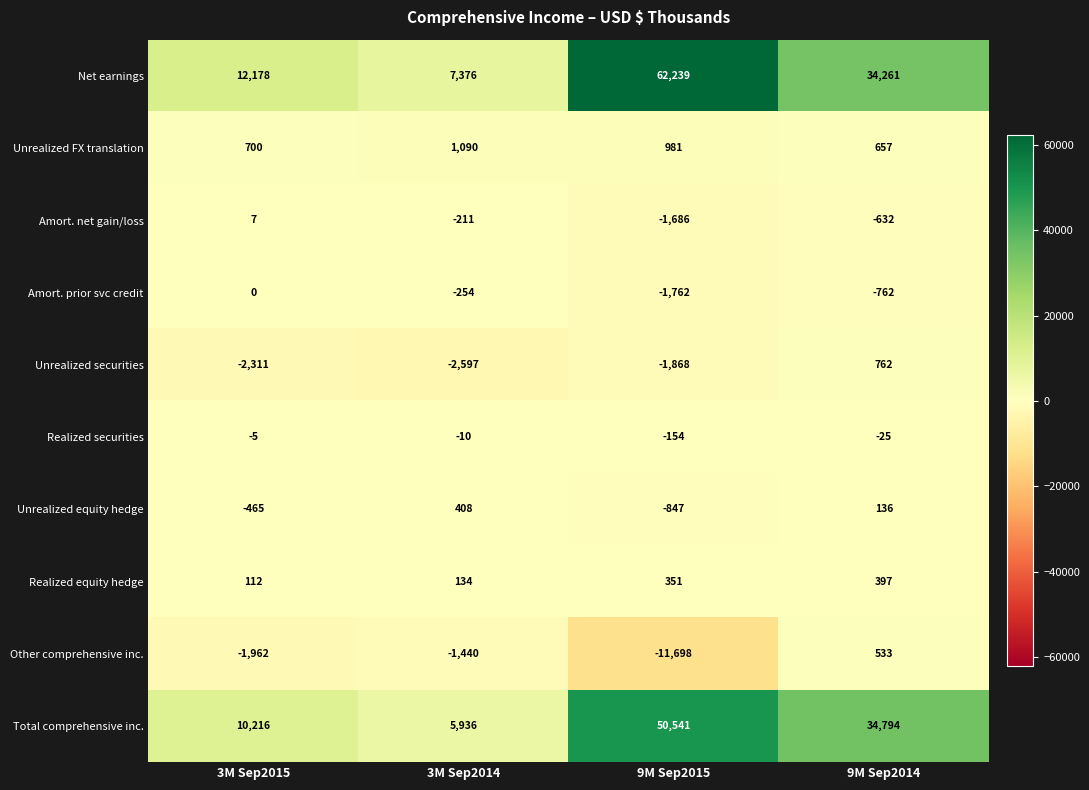

How many values in the Other comprehensive inc. series exceed -1440?

1